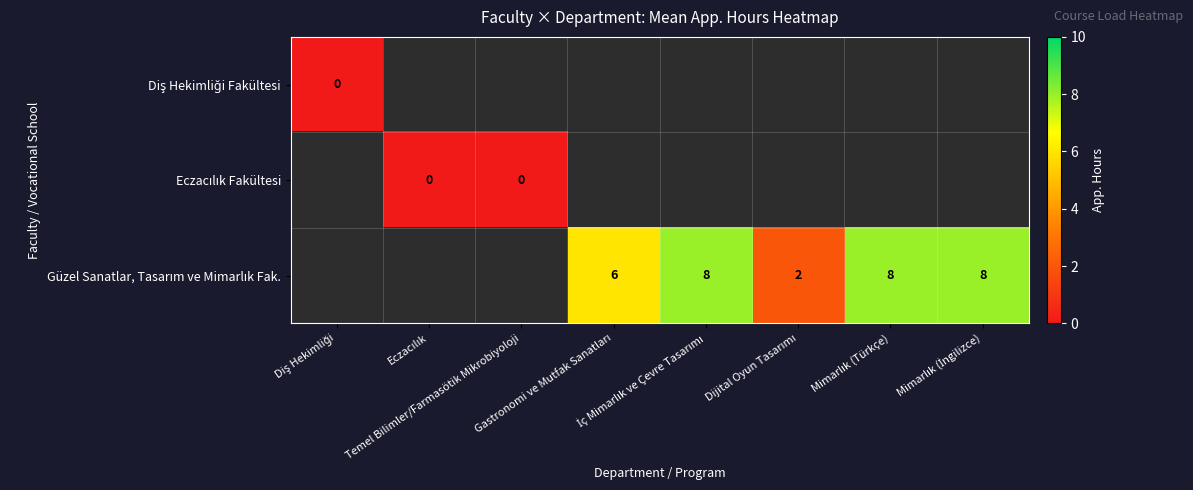

At how many categories does at least one series exceed 5?

4